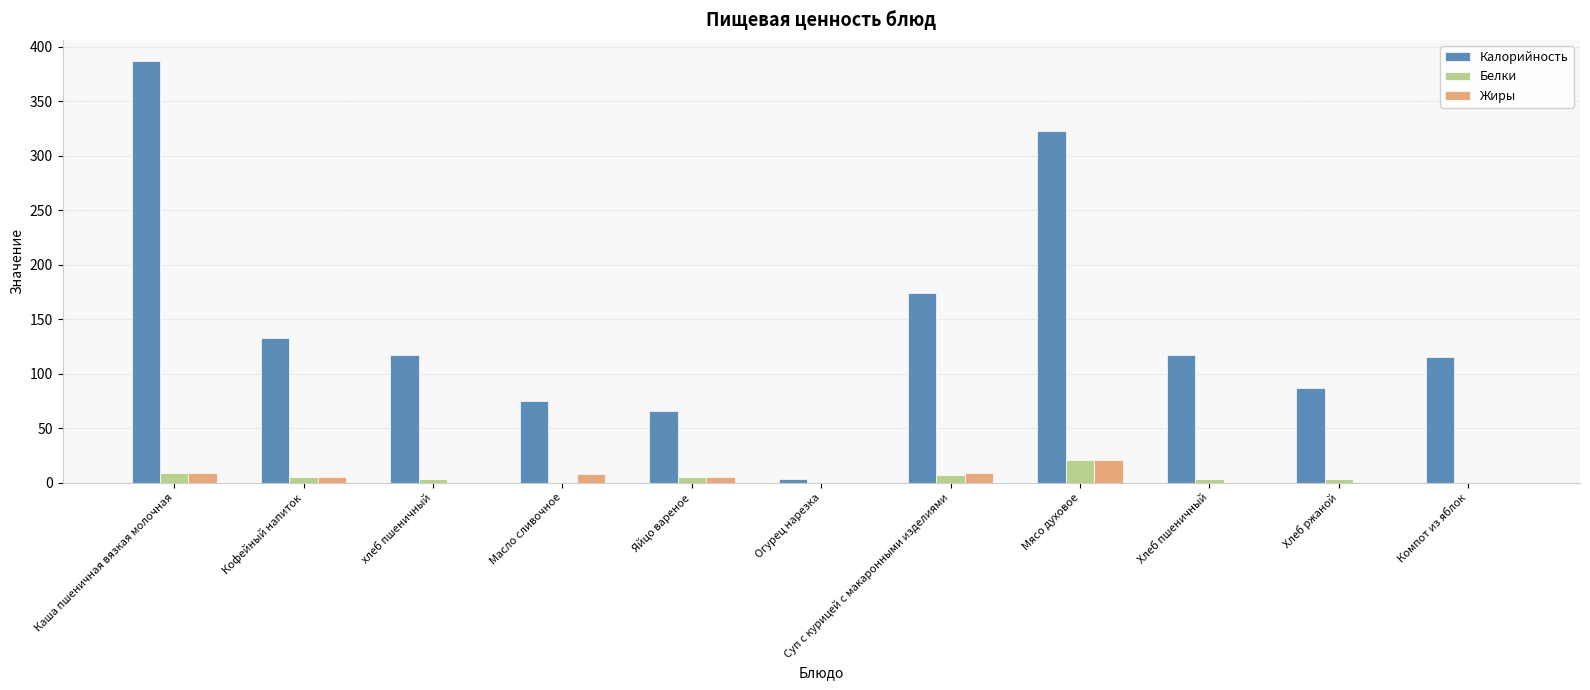

Between Масло сливочное and Огурец нарезка, which series saw the biggest shift?

Калорийность